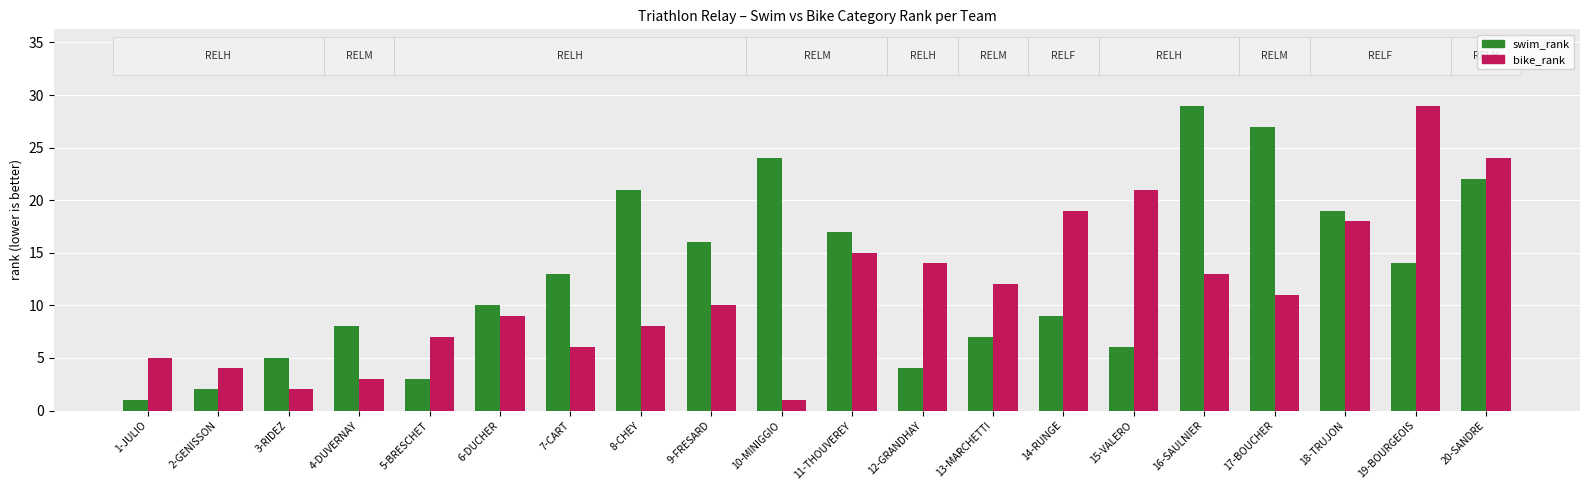

What is the label of the 4th bar from the left?

4-DUVERNAY